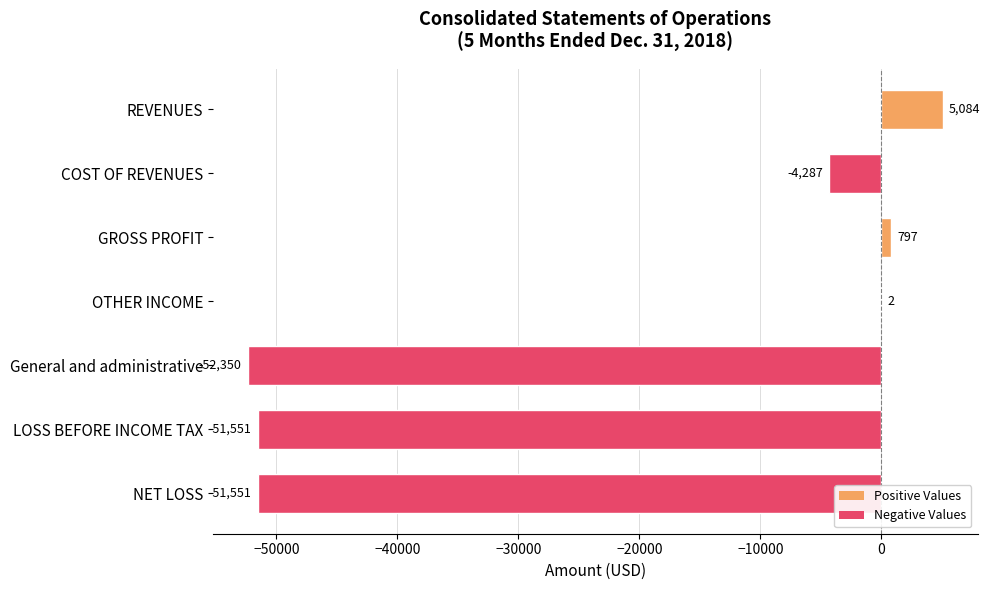

What is the average value?

-21979